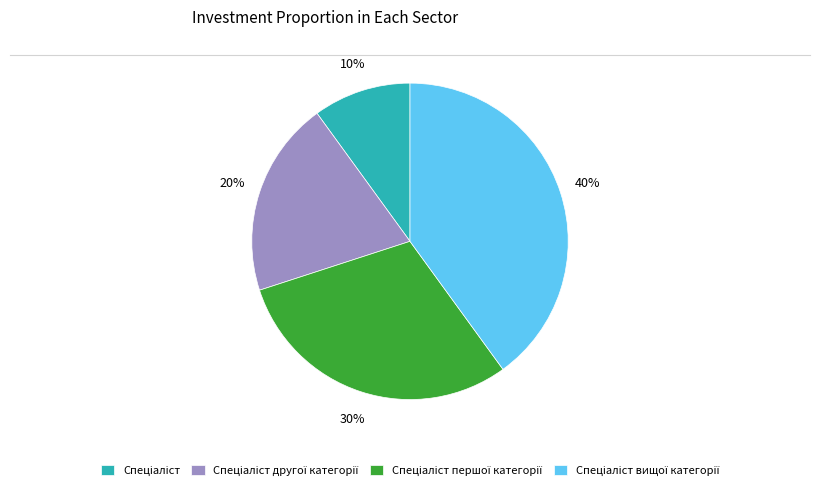

Is there any slice that represents more than half of the pie?

No